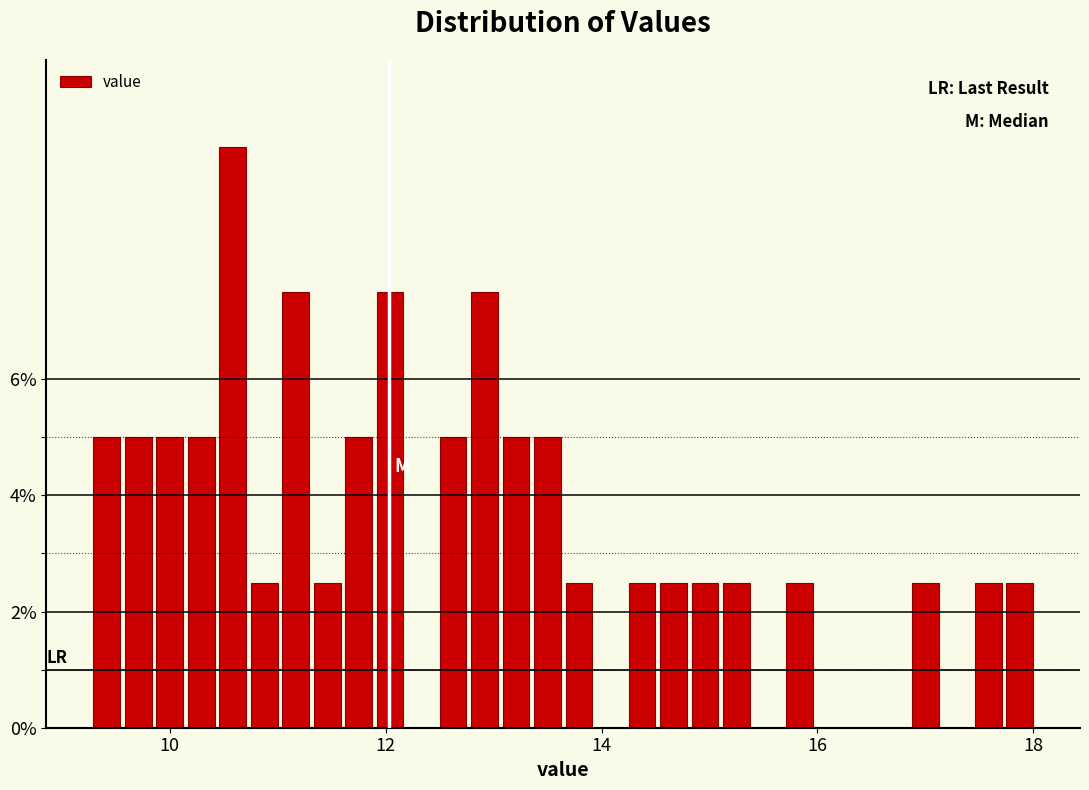

Read against the x-axis, roughly where is the centre of the tallest bar?

10.6